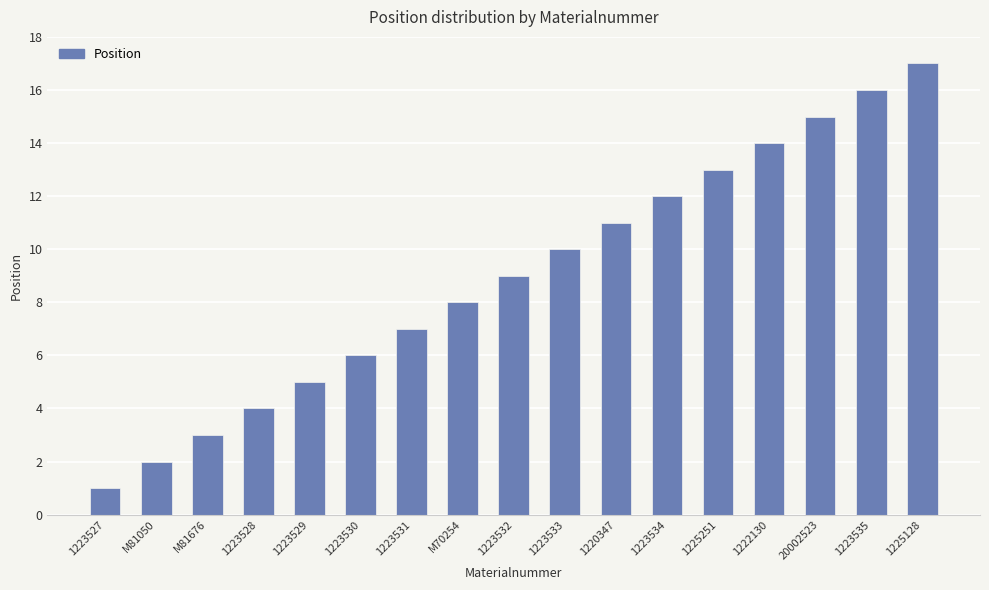

Which category has the highest value across all series?

1225128